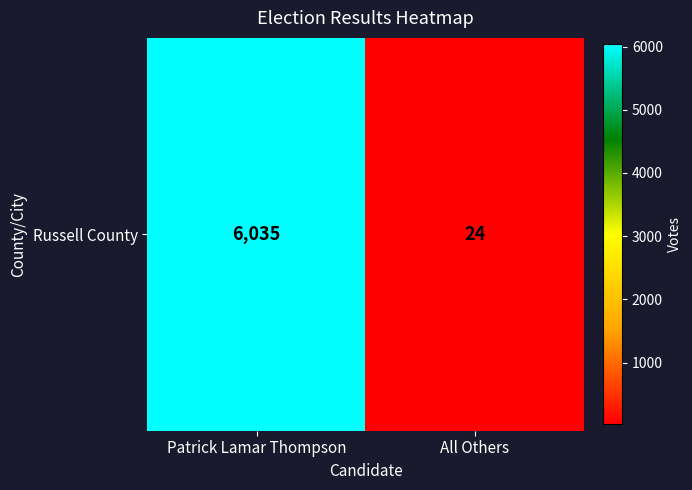

How many data points does each series have?

2